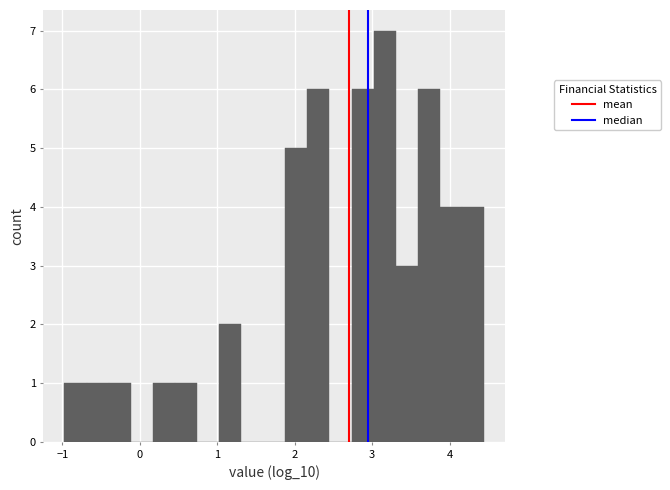

Around what value on the x-axis is the tallest bar? Give the approximate position of its centre, as read against the axis.

3.2